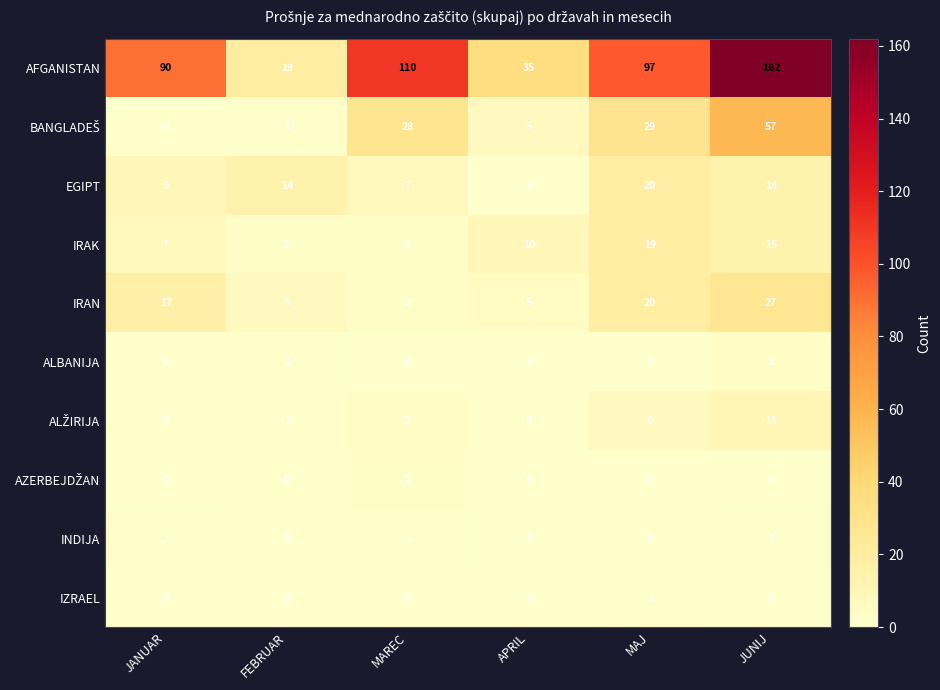

Which label corresponds to the largest value in the chart?

JUNIJ